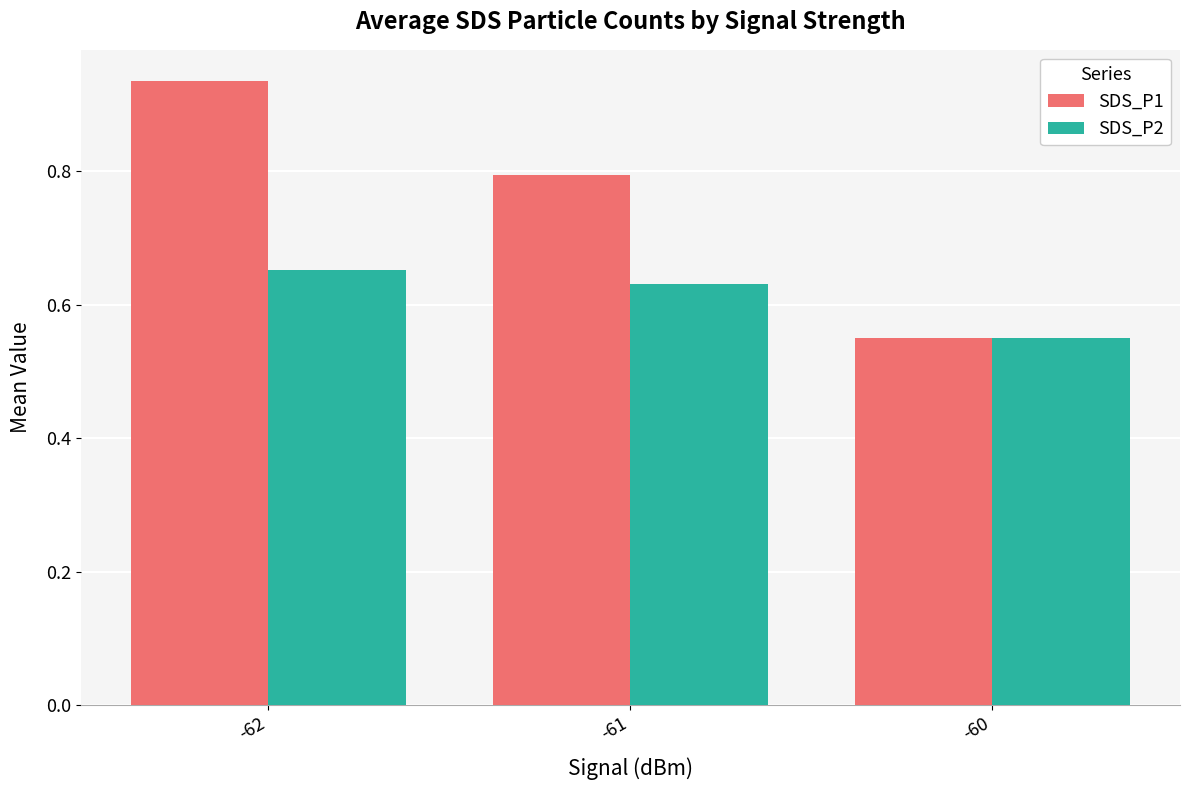

Rank the series by their average value, from lowest to highest.

SDS_P2, SDS_P1